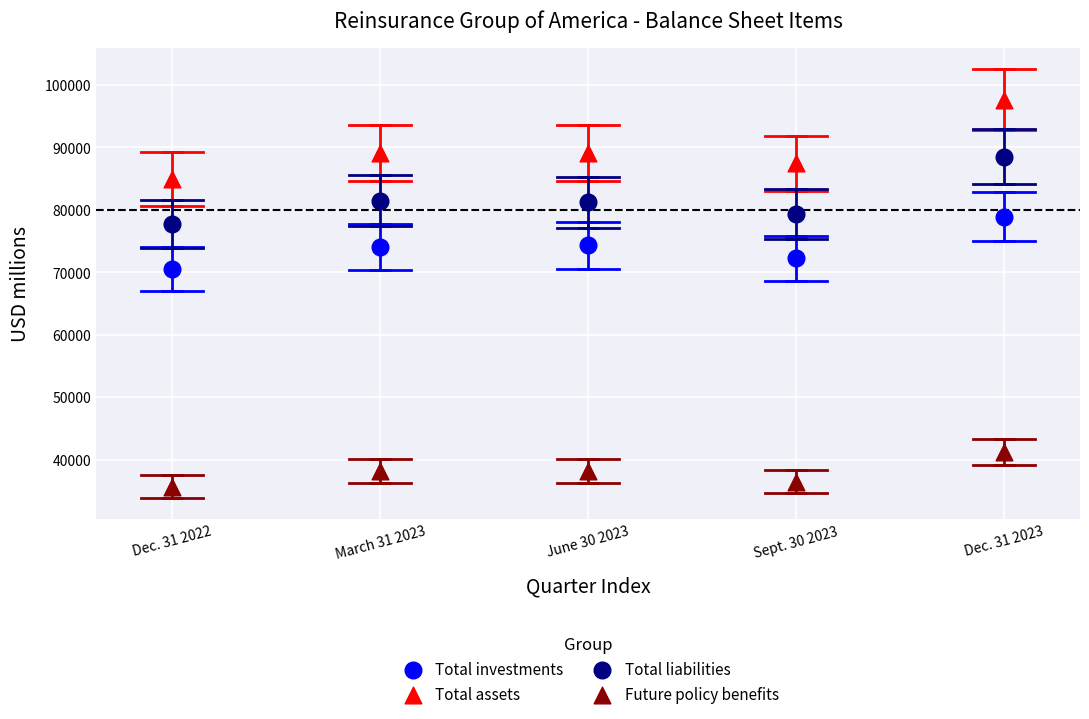

Which series reaches the minimum Y coordinate?

Future policy benefits